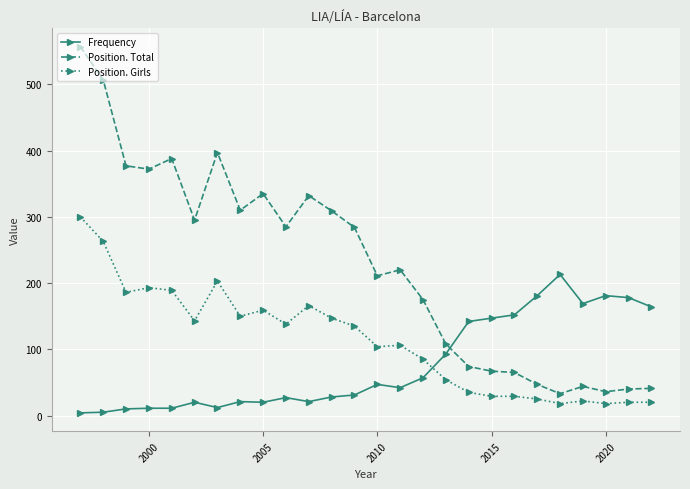

List the series in order of their overall mean, highest first.

Position. Total, Position. Girls, Frequency